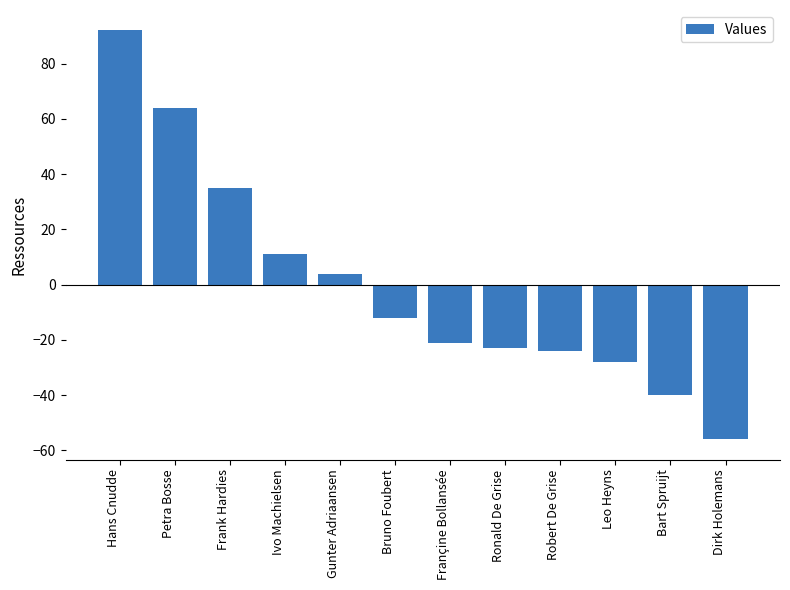

Are the bars grouped side by side (vs. stacked)?

No